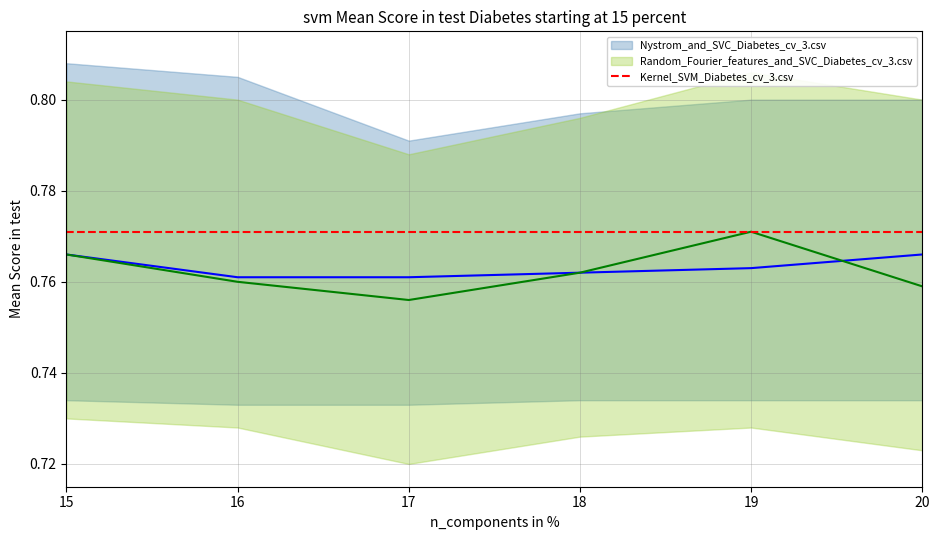

What is the total value across all series at 19?

2.3